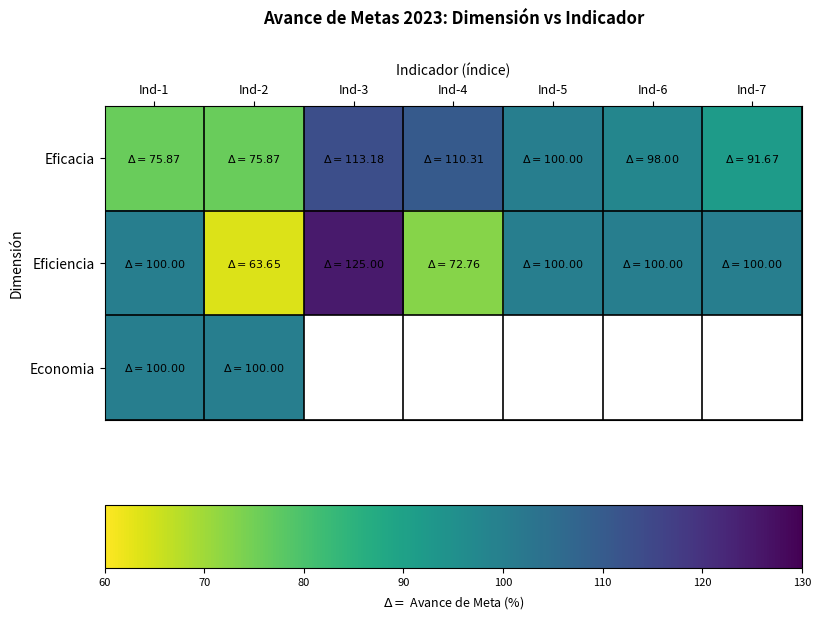

At how many categories does at least one series exceed 124?

1